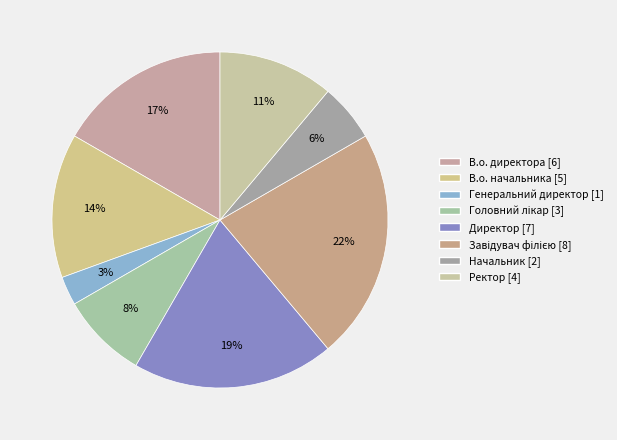

To the nearest percent, what portion does Ректор represent?

11%